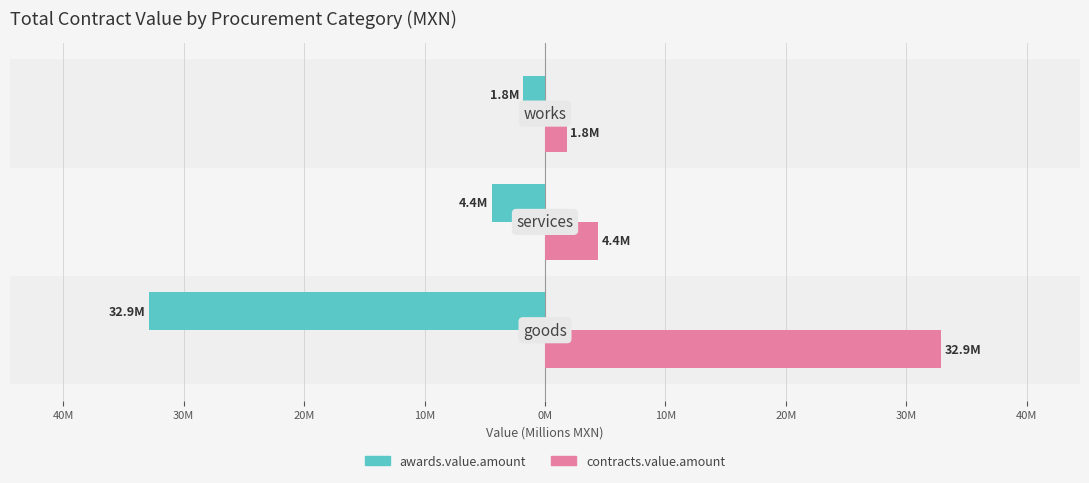

What are all the series names shown in the legend?

awards.value.amount, contracts.value.amount